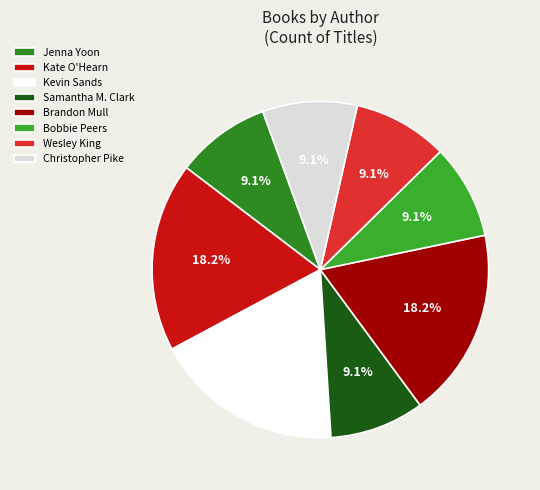

Between Bobbie Peers and Kate O'Hearn, which is larger?

Kate O'Hearn